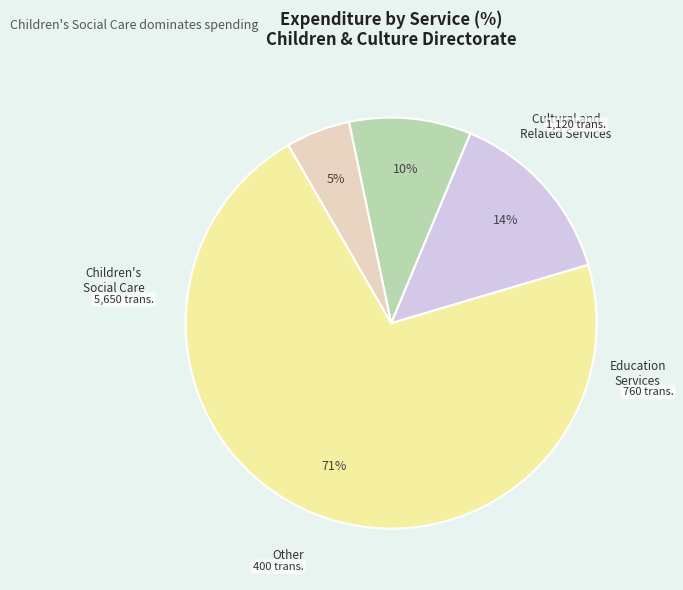

Is there a majority slice in this chart?

Yes